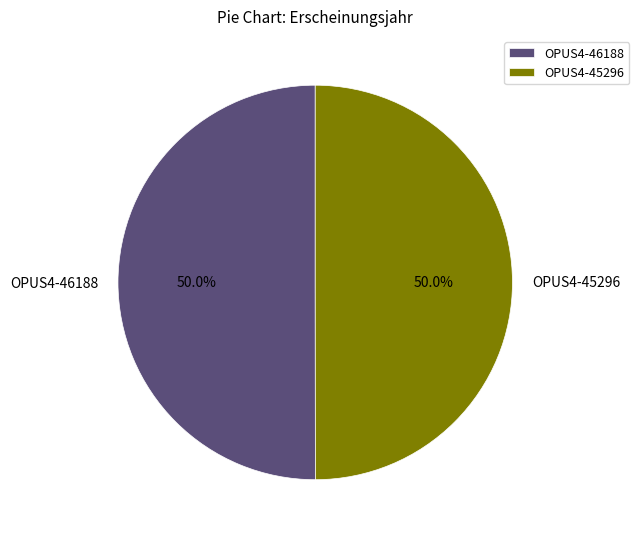

To the nearest percent, what is the average slice percentage?

50%